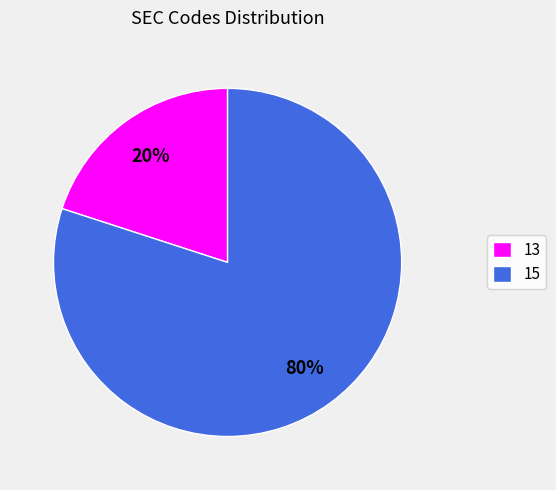

True or false: 13 accounts for 31% of the total.

False